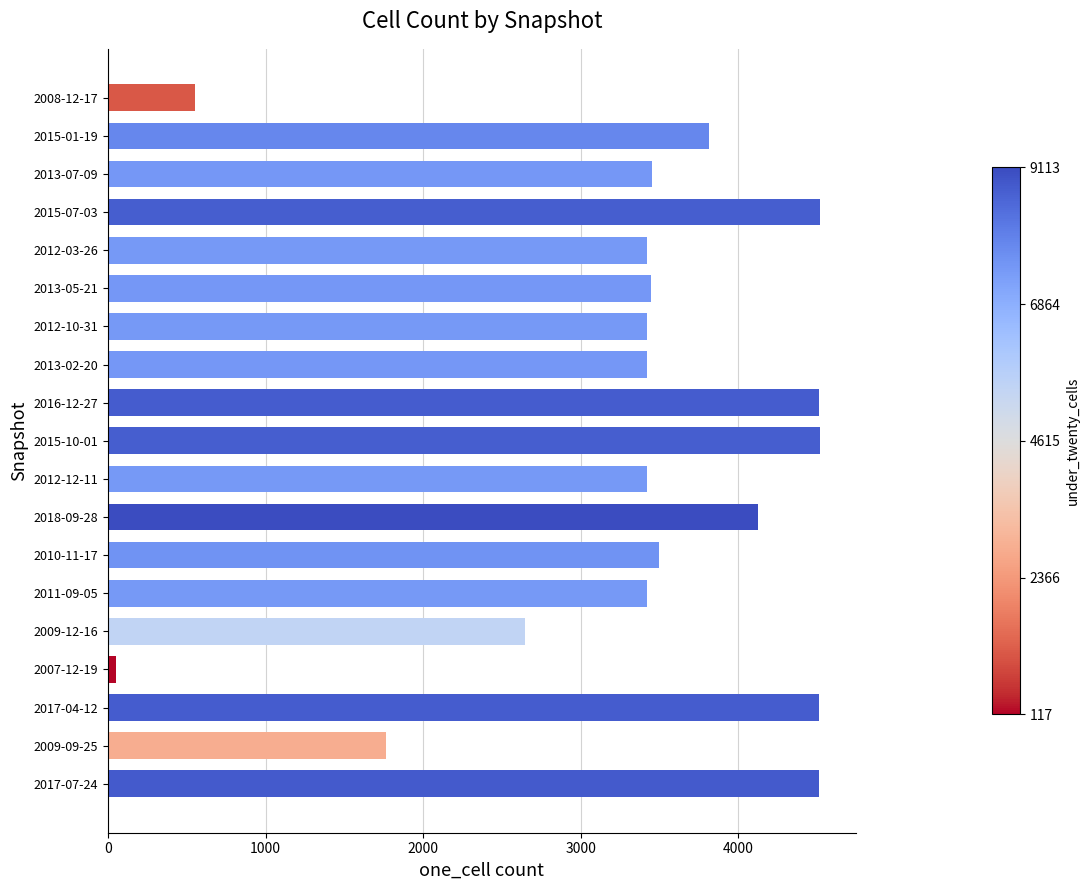

Which has a higher value, 2015-07-03 or 2010-11-17?

2015-07-03